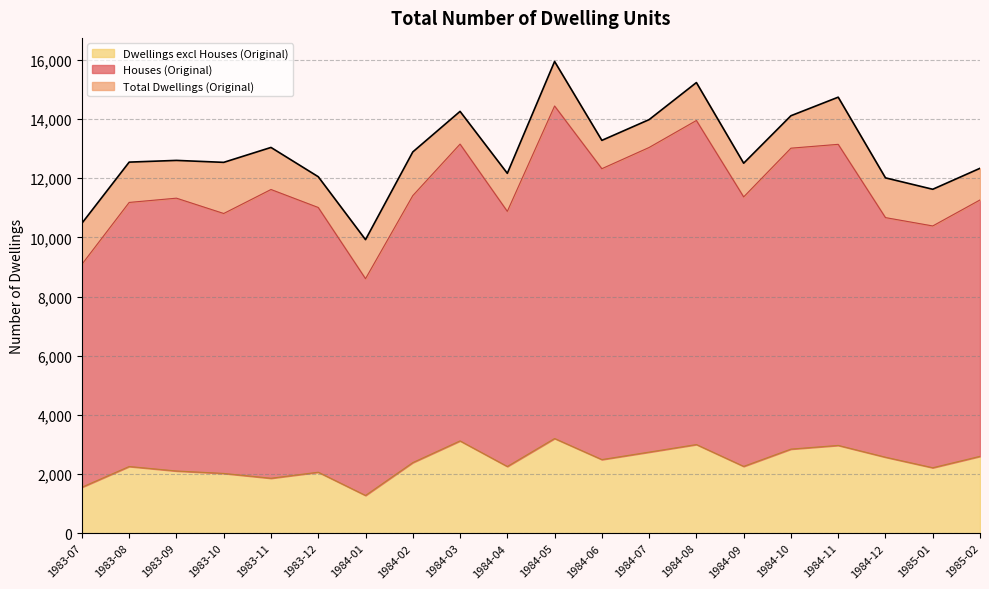

What is the sum of all Dwellings excl Houses (Original) values?

47769